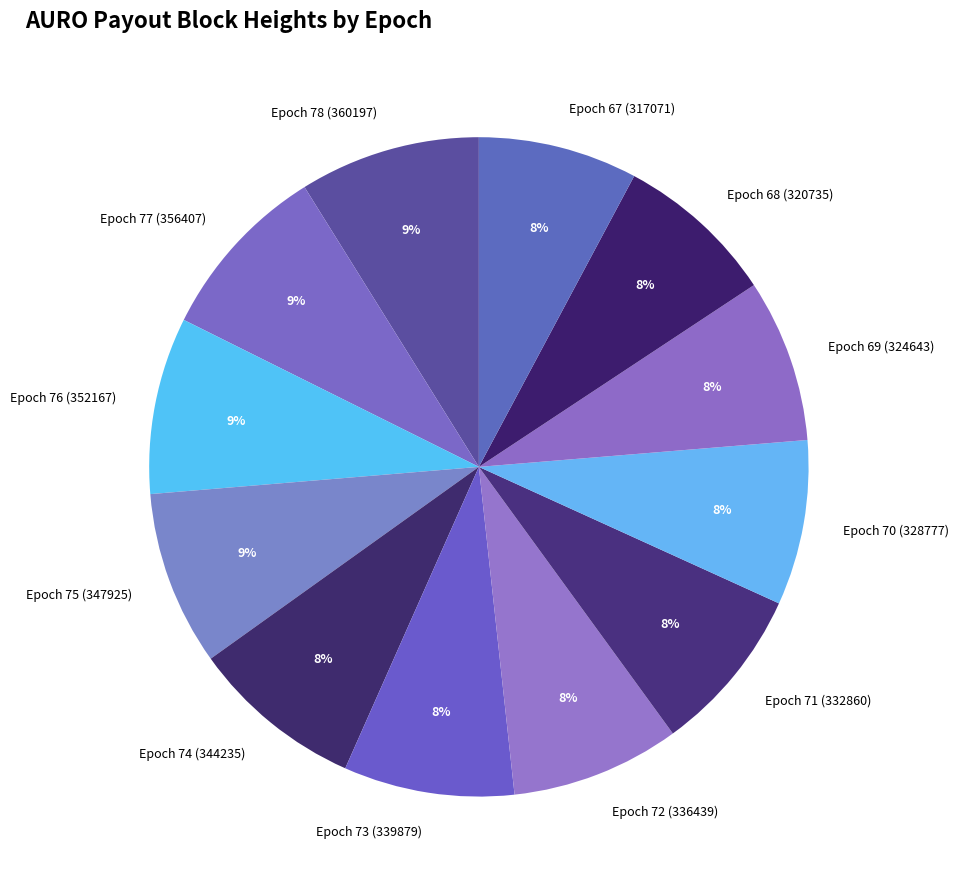

The Epoch 69 (324643) slice represents 8% of the pie. True or false?

True